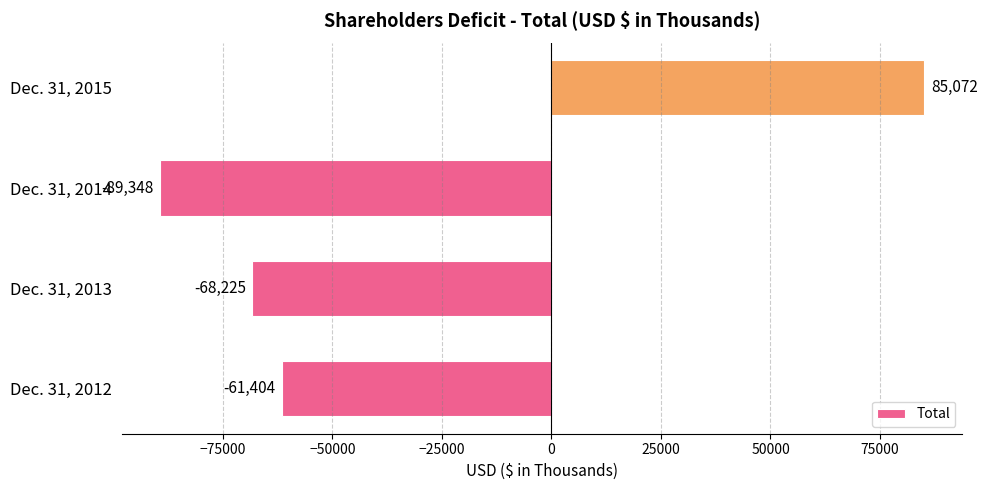

What is the maximum value shown in the chart?

85072